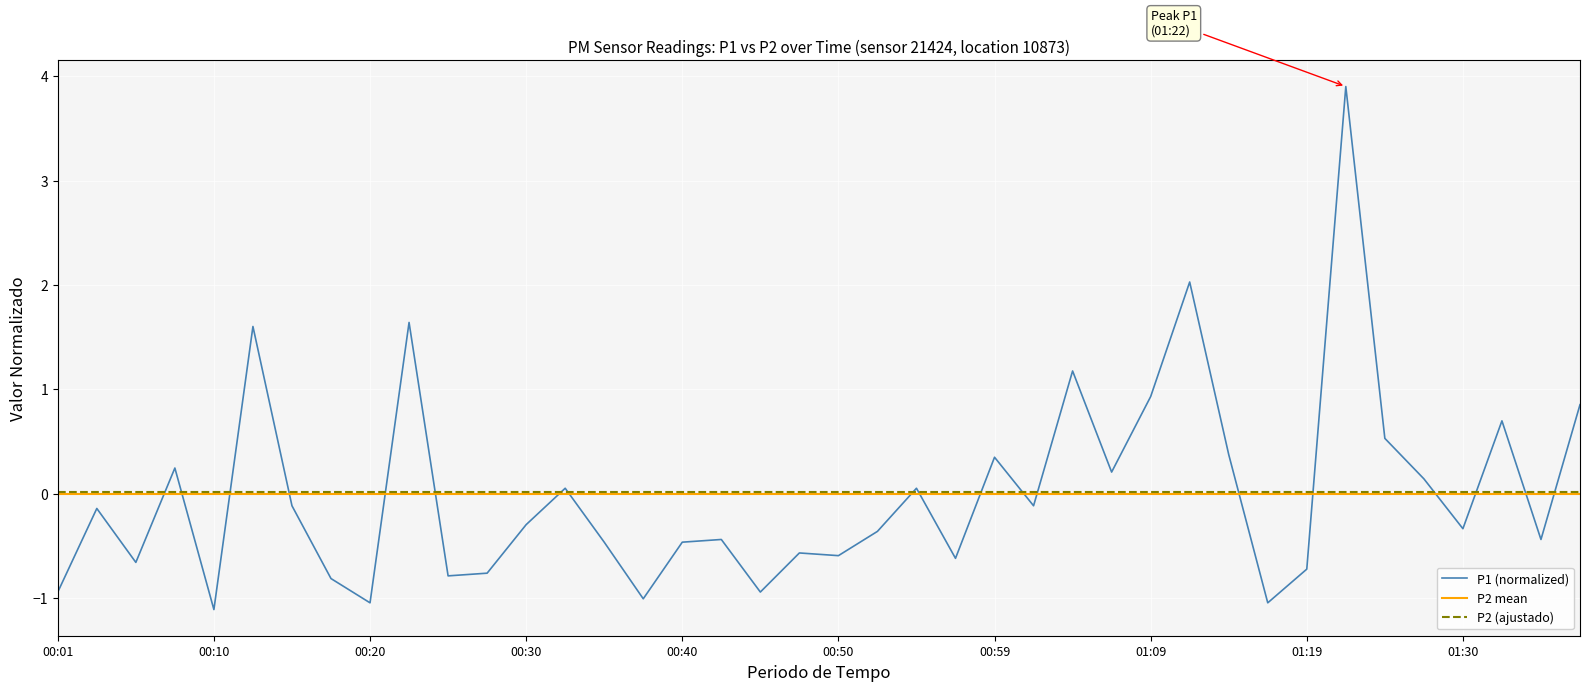

The value at 00:01 is -0.3. True or false?

False